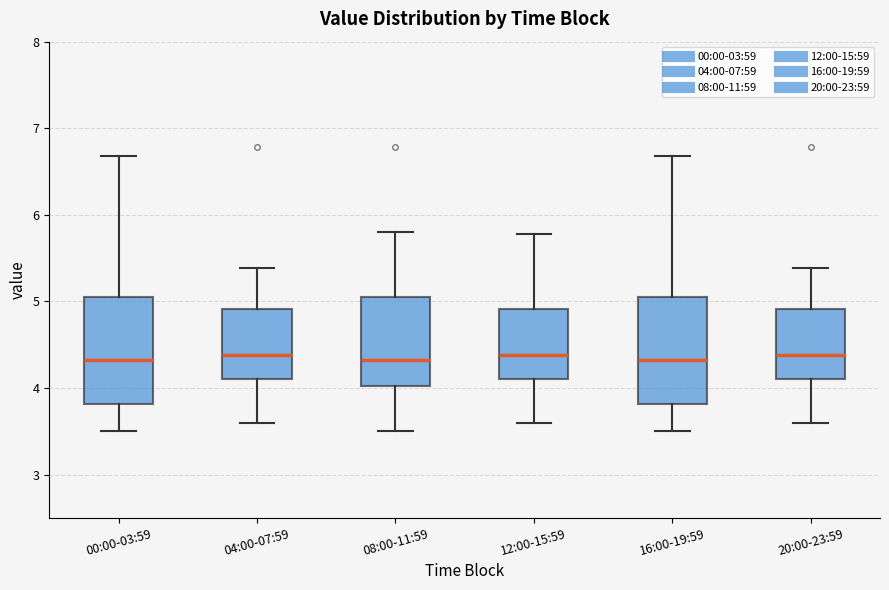

Reading left to right, transcribe this box plot: for each box, give where its median line is, the range the box spans, and where its two whiskers end, as read against the y-axis. The values are not printed on the chart, so give them approximately, as read against the axis.

00:00-03:59: median 4.3, box 3.8 to 5.1, whiskers 3.5 to 6.7
04:00-07:59: median 4.4, box 4.1 to 4.9, whiskers 3.6 to 5.4
08:00-11:59: median 4.3, box 4.0 to 5.1, whiskers 3.5 to 5.8
12:00-15:59: median 4.4, box 4.1 to 4.9, whiskers 3.6 to 5.8
16:00-19:59: median 4.3, box 3.8 to 5.1, whiskers 3.5 to 6.7
20:00-23:59: median 4.4, box 4.1 to 4.9, whiskers 3.6 to 5.4